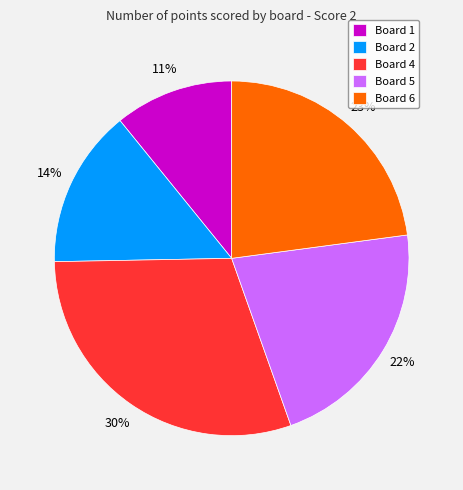

Is there any slice that represents more than half of the pie?

No